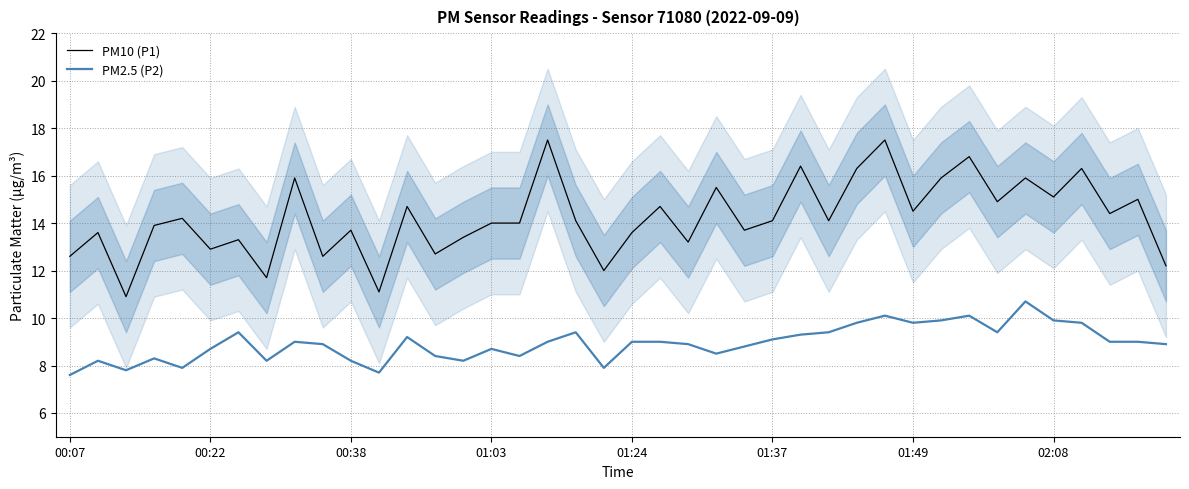

True or false: PM10 (P1) has a value of 13.2 at 22.

True